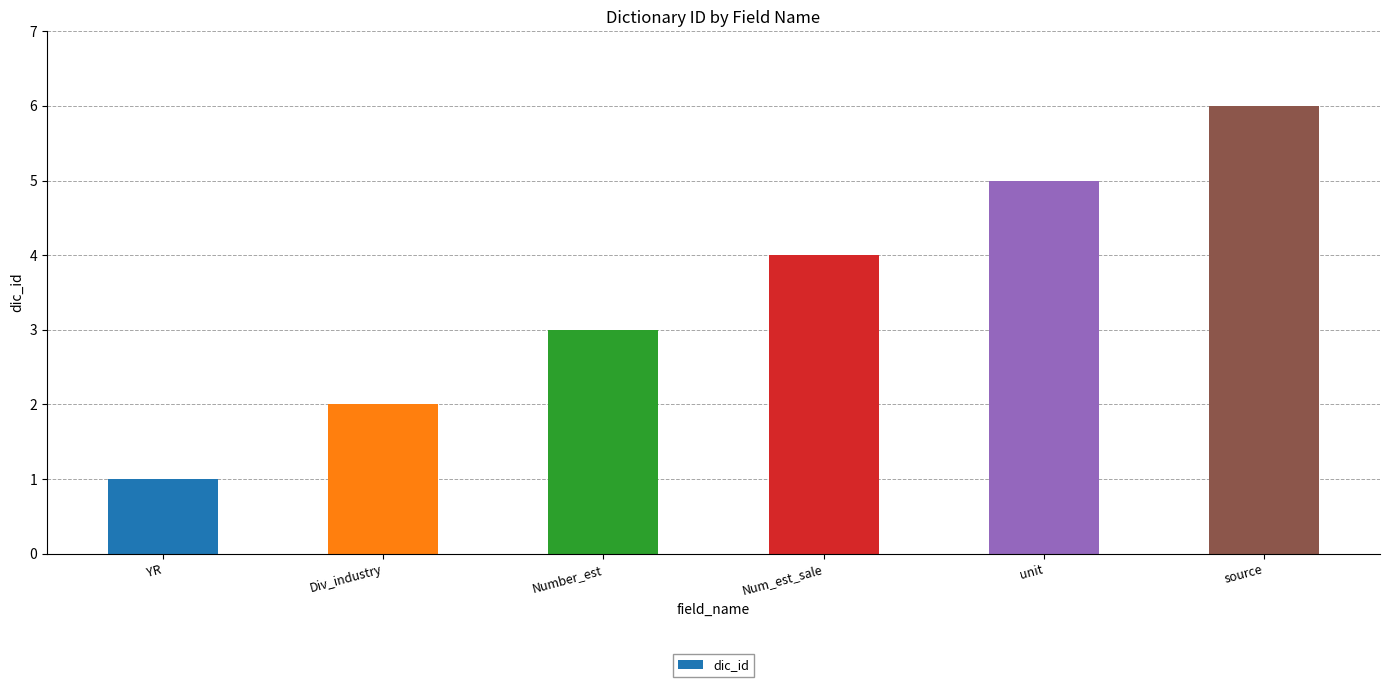

What is the label of the 1st bar from the right?

source